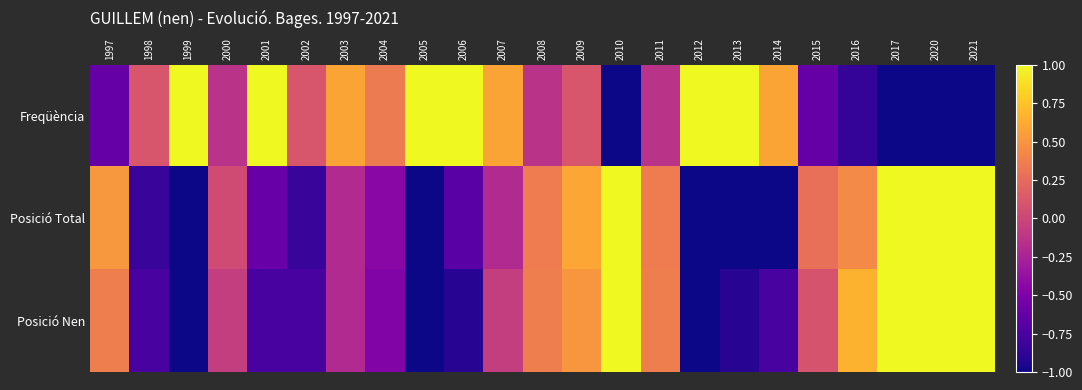

Reading left to right, what are all the values shown in this chart?

Freqüència: 1997=-0.6	1998=0.1	1999=1.1	2000=-0.1	2001=1.1	2002=0.1	2003=0.6	2004=0.3	2005=1.1	2006=1.3	2007=0.6	2008=-0.1	2009=0.1	2010=-1.4	2011=-0.1	2012=1.3	2013=1.1	2014=0.6	2015=-0.6	2016=-0.9	2017=-1.6	2020=-2.1	2021=-1.8
Posició Total: 1997=0.5	1998=-0.8	1999=-1.1	2000=0.0	2001=-0.6	2002=-0.8	2003=-0.2	2004=-0.4	2005=-1.1	2006=-0.7	2007=-0.2	2008=0.4	2009=0.6	2010=2.2	2011=0.4	2012=-1.2	2013=-1.2	2014=-1.1	2015=0.3	2016=0.4	2017=1.2	2020=2.3	2021=1.2
Posició Nen: 1997=0.4	1998=-0.8	1999=-1.2	2000=-0.1	2001=-0.8	2002=-0.8	2003=-0.2	2004=-0.5	2005=-1.2	2006=-0.9	2007=-0.1	2008=0.4	2009=0.5	2010=2.2	2011=0.4	2012=-1.2	2013=-0.9	2014=-0.8	2015=0.1	2016=0.7	2017=1.2	2020=2.4	2021=1.1